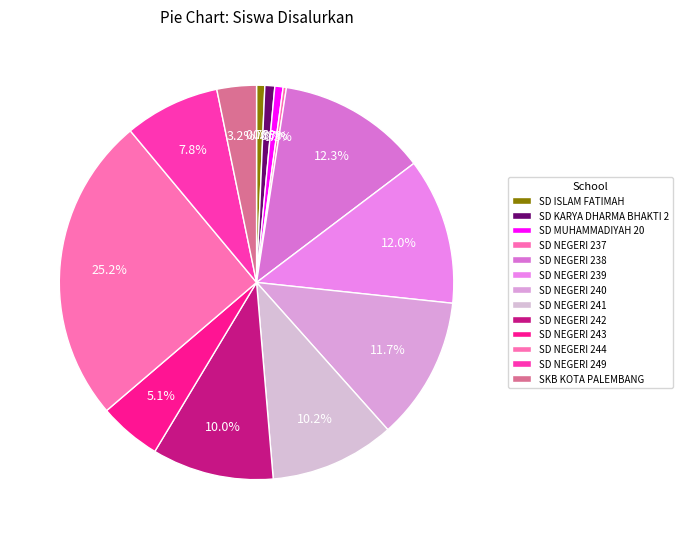

Does SKB KOTA PALEMBANG represent more than half of the total?

No